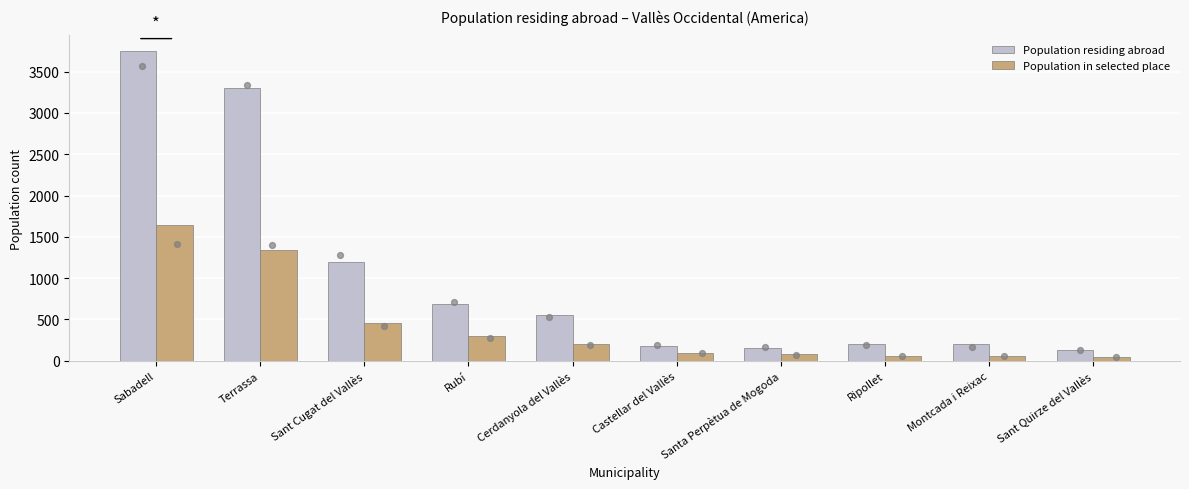

At how many categories does at least one series exceed 3428?

1